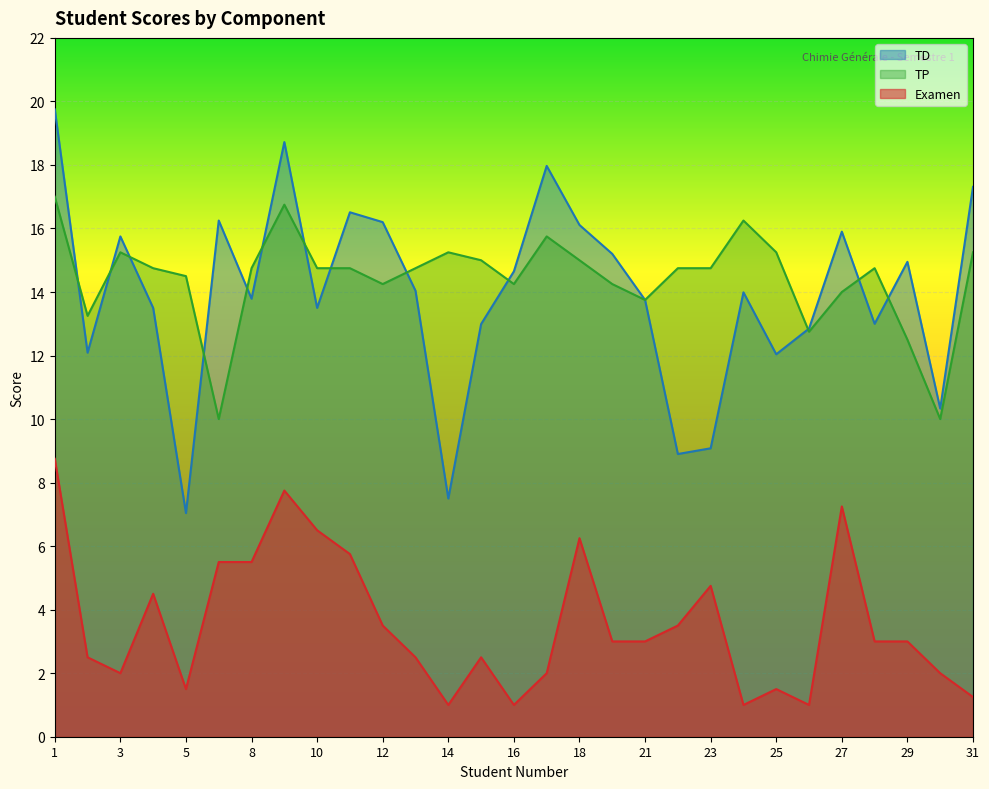

Which series changed the most between 10 and 27?

TD